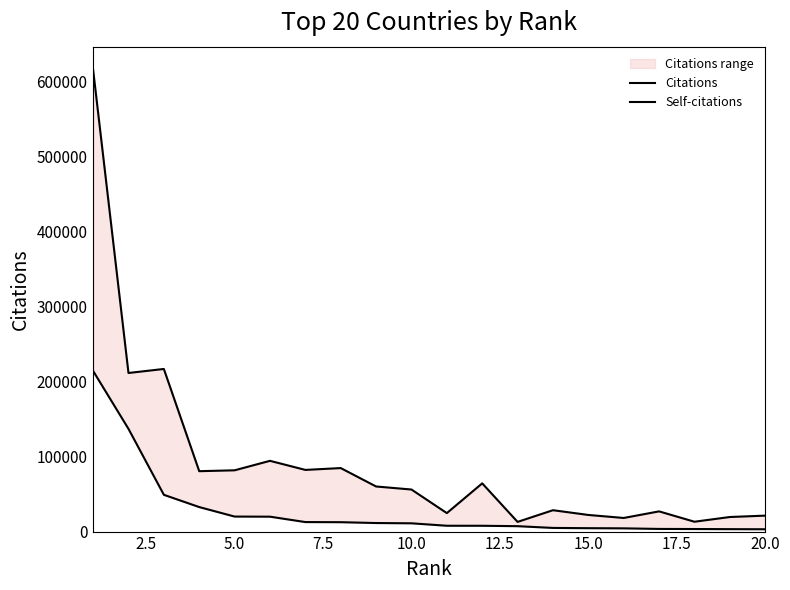

True or false: Citations and Self-citations intersect in this chart.

False